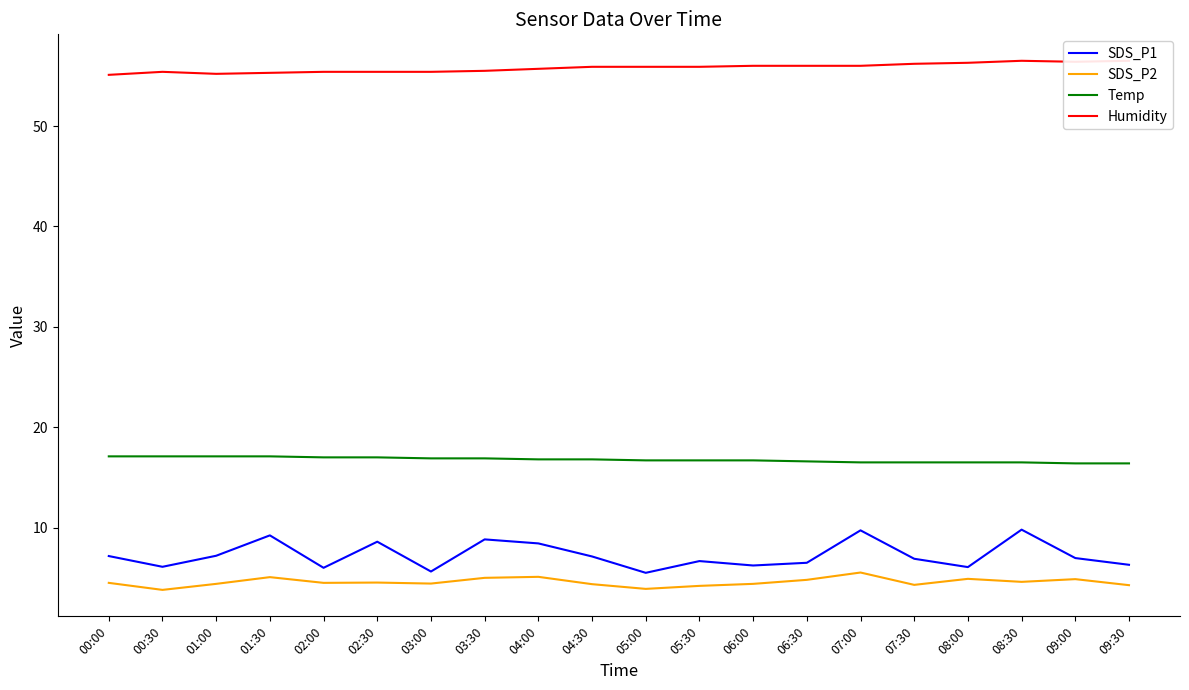

What is the average value of the SDS_P1 series?

7.2